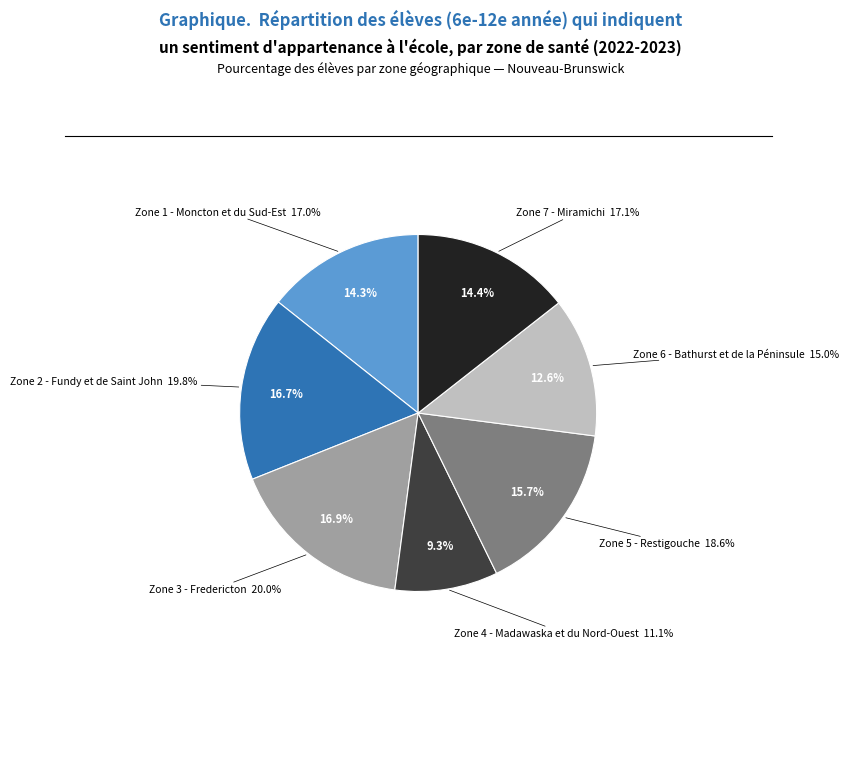

To the nearest percent, what is the combined percentage of Zone 1 - Moncton et du Sud-Est and Zone 5 - Restigouche?

30%